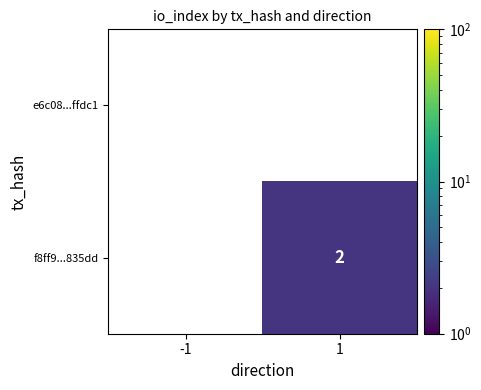

True or false: f8ff9...835dd has a value of 2.8 at 1.

False